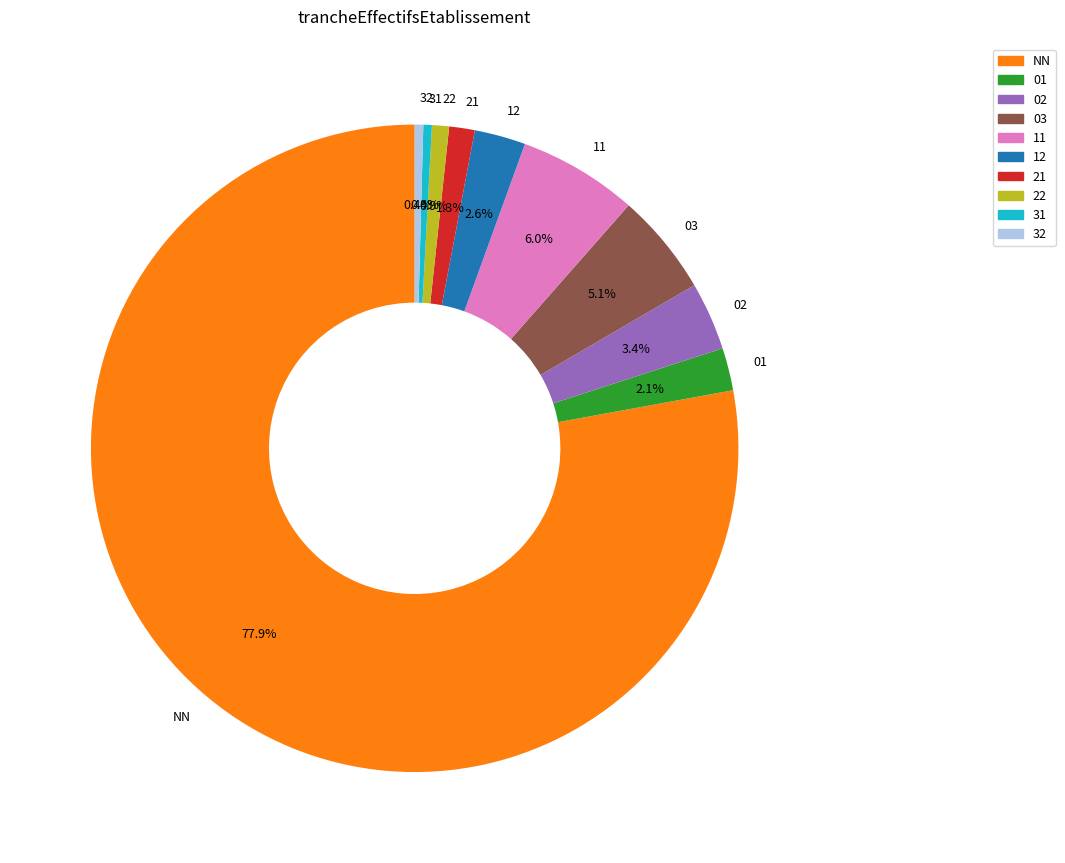

Which has a higher value, 12 or 02?

02